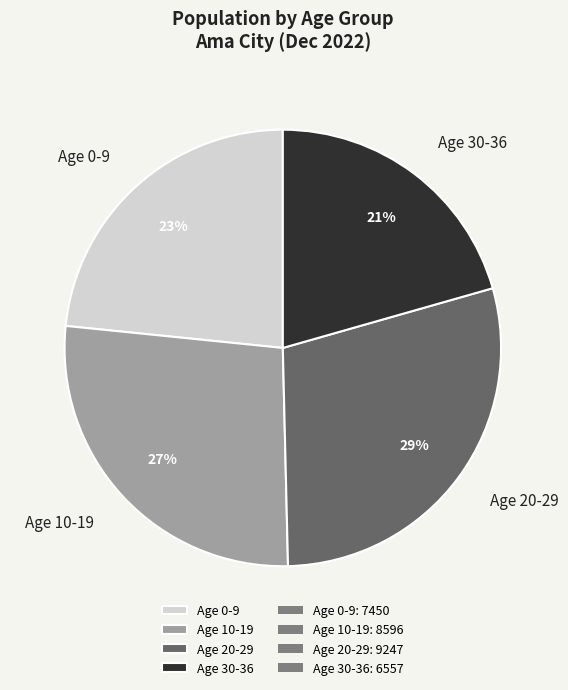

Is Age 0-9 the majority of the pie?

No